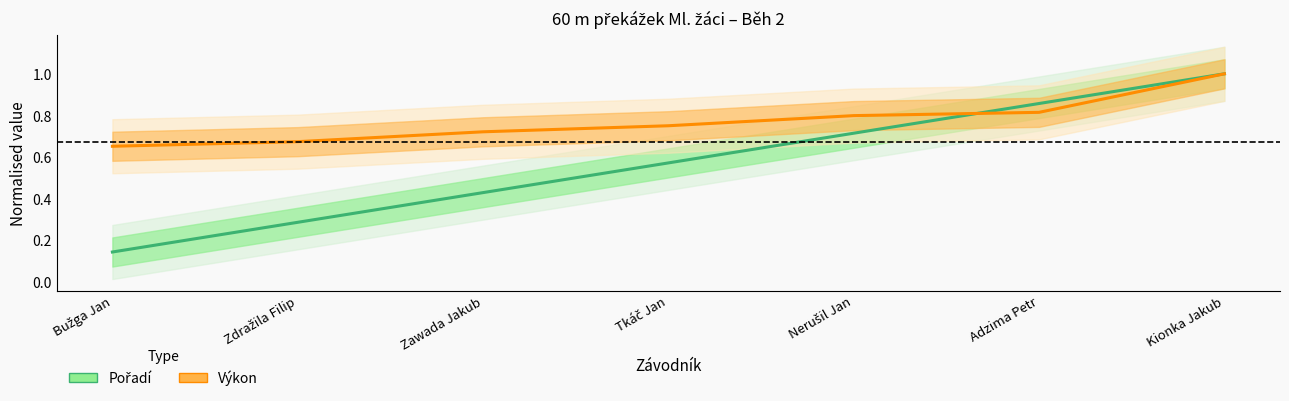

List the series in order of their peak value, highest first.

Pořadí, Výkon